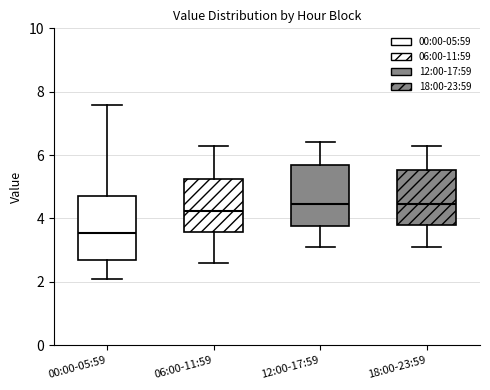

Where does the upper whisker of the box for 06:00-11:59 end on the y-axis? The values are not printed on the chart, so give them approximately, as read against the axis.

6.4